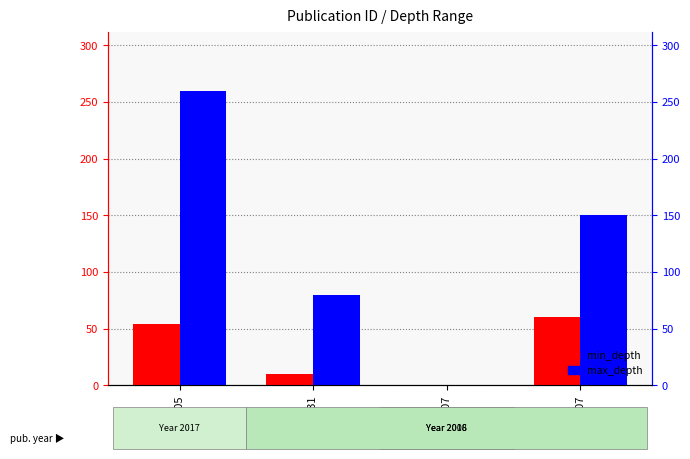

Reading left to right, what are all the values shown in this chart?

min_depth: 405=54	431=10	507=0	807=60
max_depth: 405=260	431=80	507=0	807=150